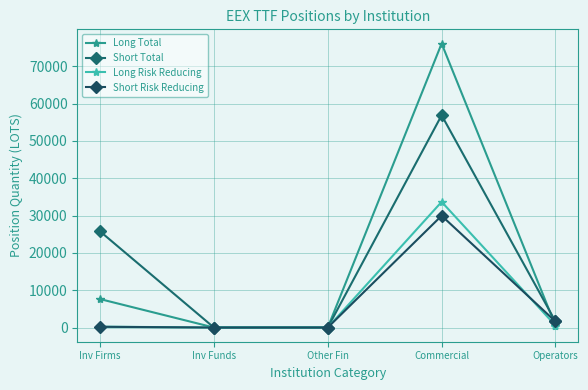

How many data points in Short Total are less than 1618?

2